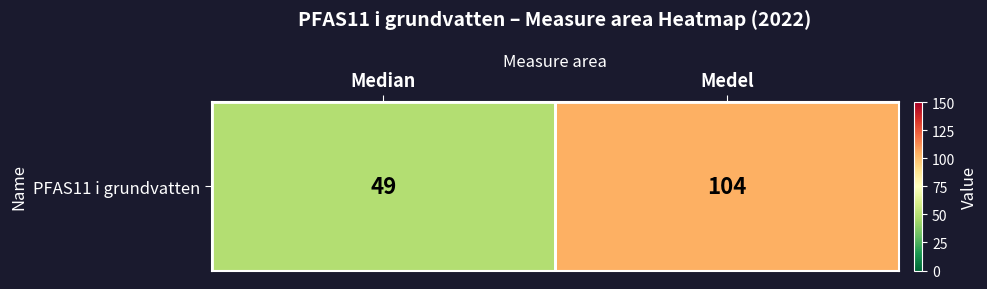

Reading left to right, list all the values displayed in this chart.

Median=49	Medel=104